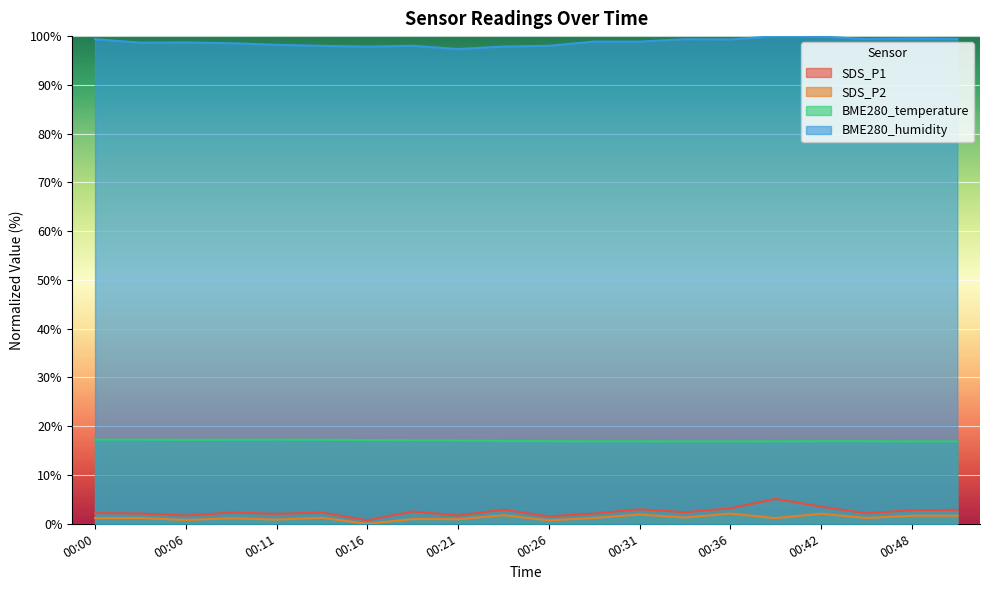

What is the approximate value of SDS_P2 at 00:39?

1.2